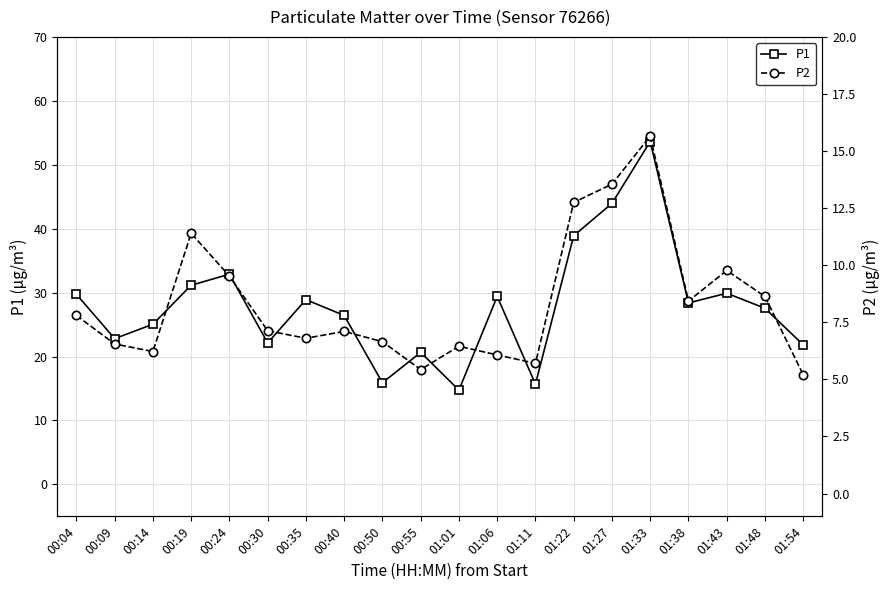

What is the value of the P1 point at the 5th from the left?

32.9